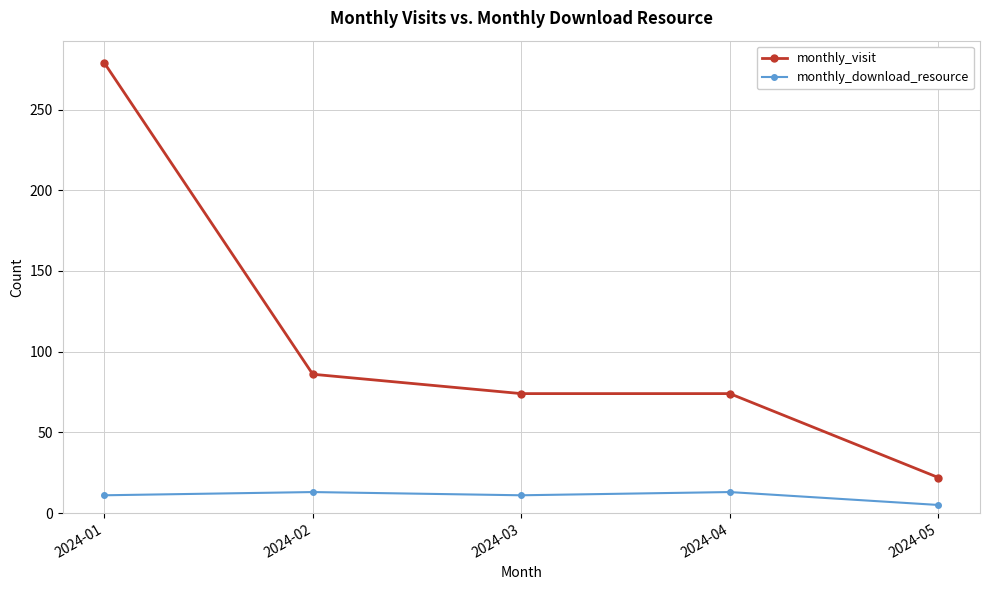

True or false: monthly_download_resource has a value of 13 at 2024-04.

True